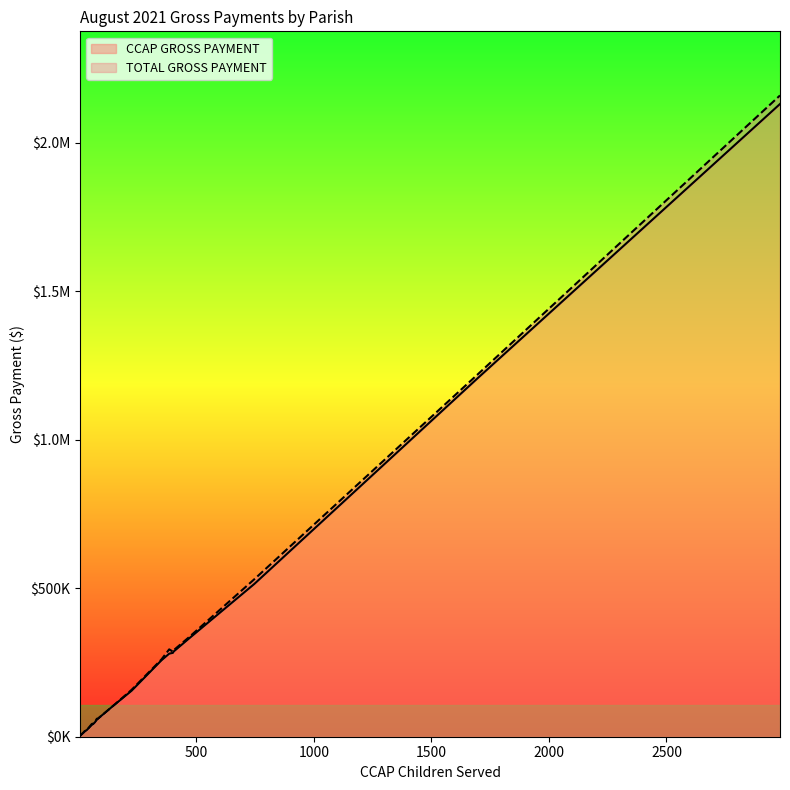

True or false: TOTAL GROSS PAYMENT and CCAP GROSS PAYMENT cross at least once.

False